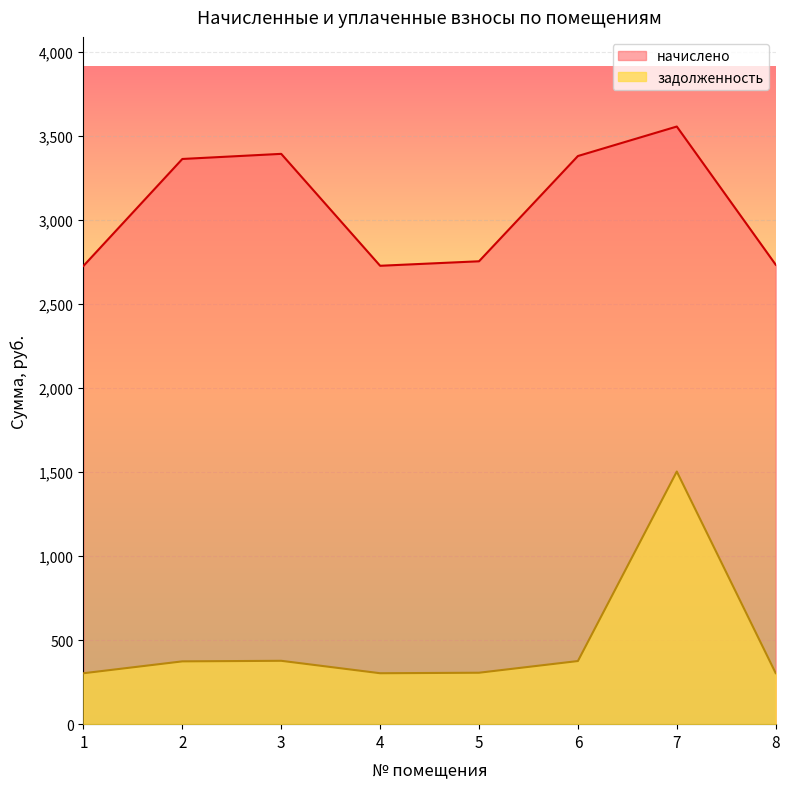

How many interior local valleys does the задолженность series have?

1